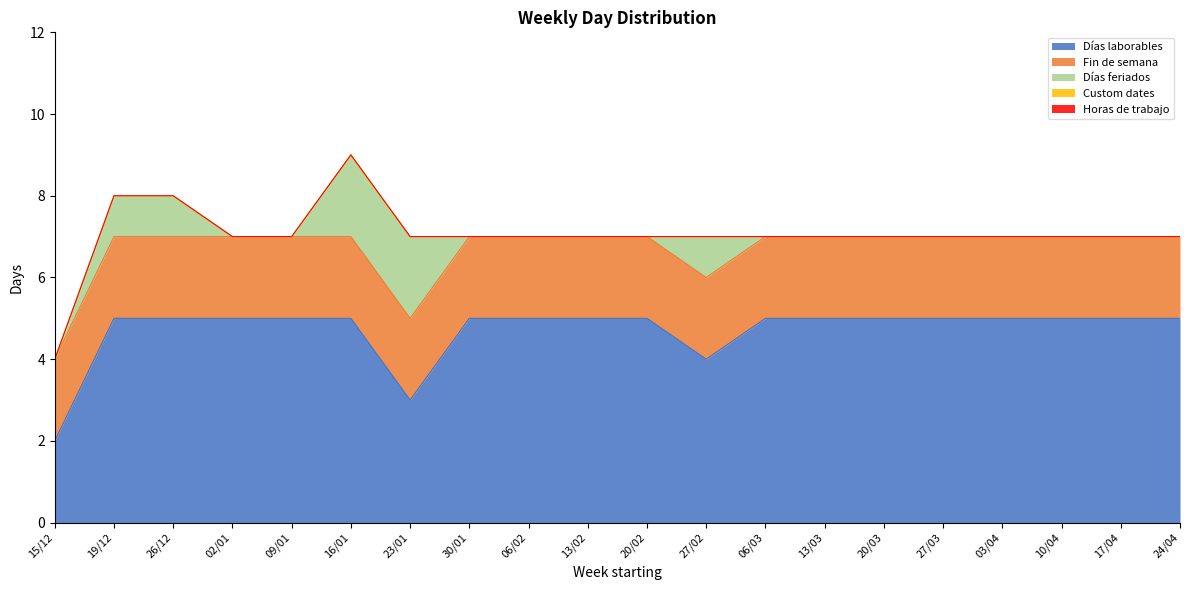

Which series has the largest range (max minus min)?

Días laborables